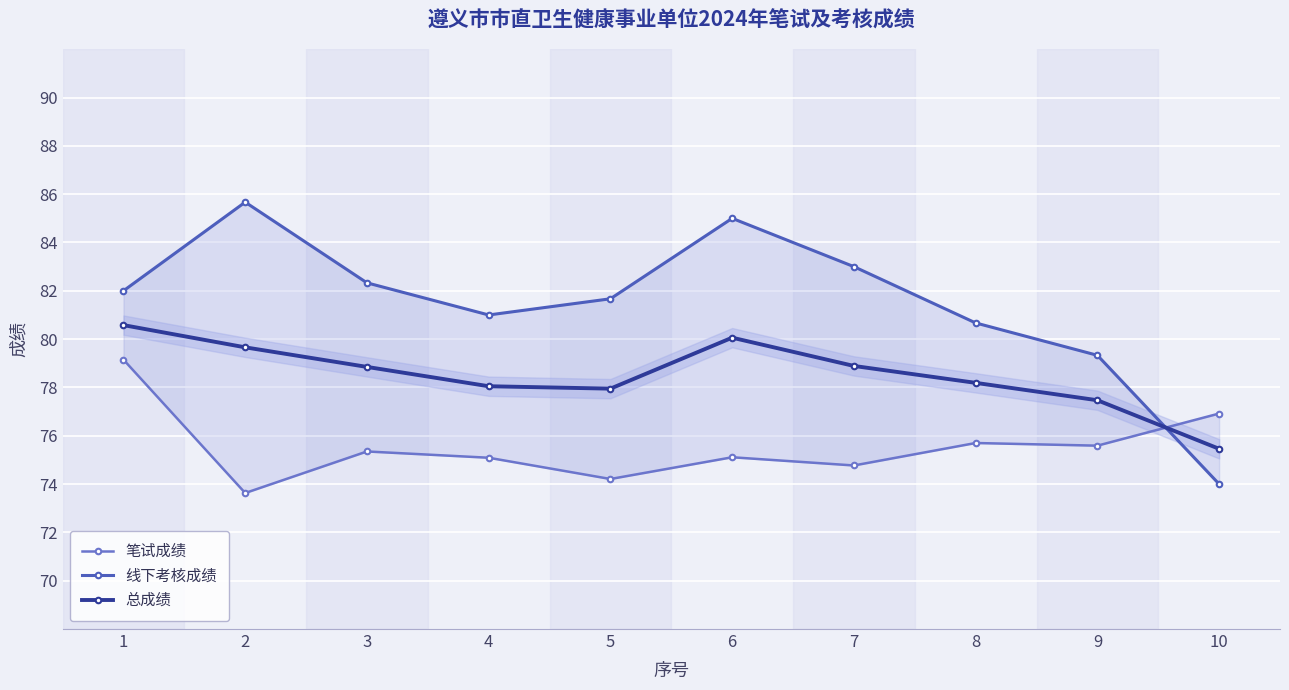

What is the difference between the maximum and second lowest values in the 总成绩 series?

3.1